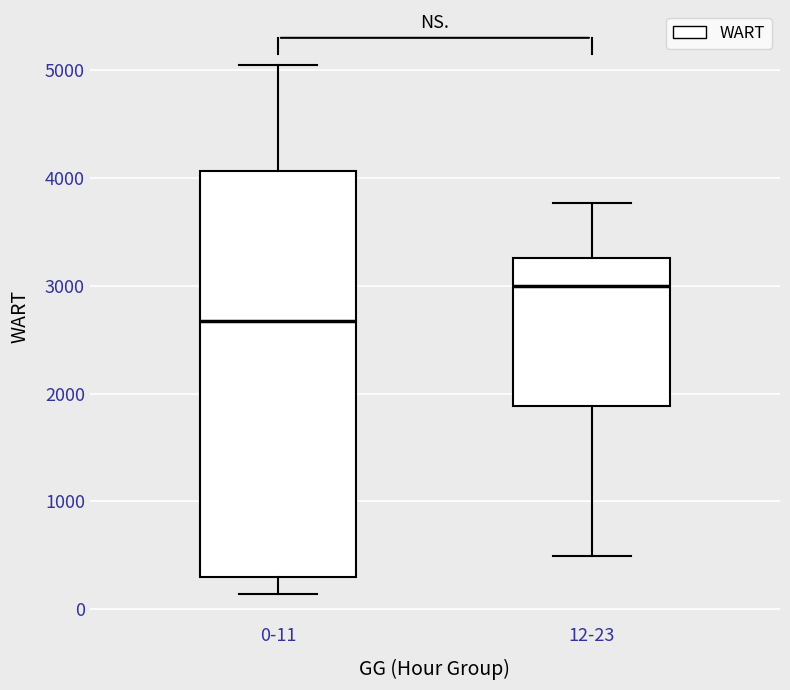

Which box is the tallest, from its lower edge to its upper edge?

0-11